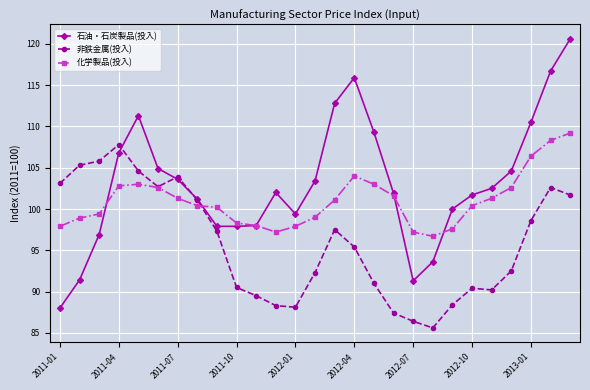

What is the minimum value shown in the chart?

85.6